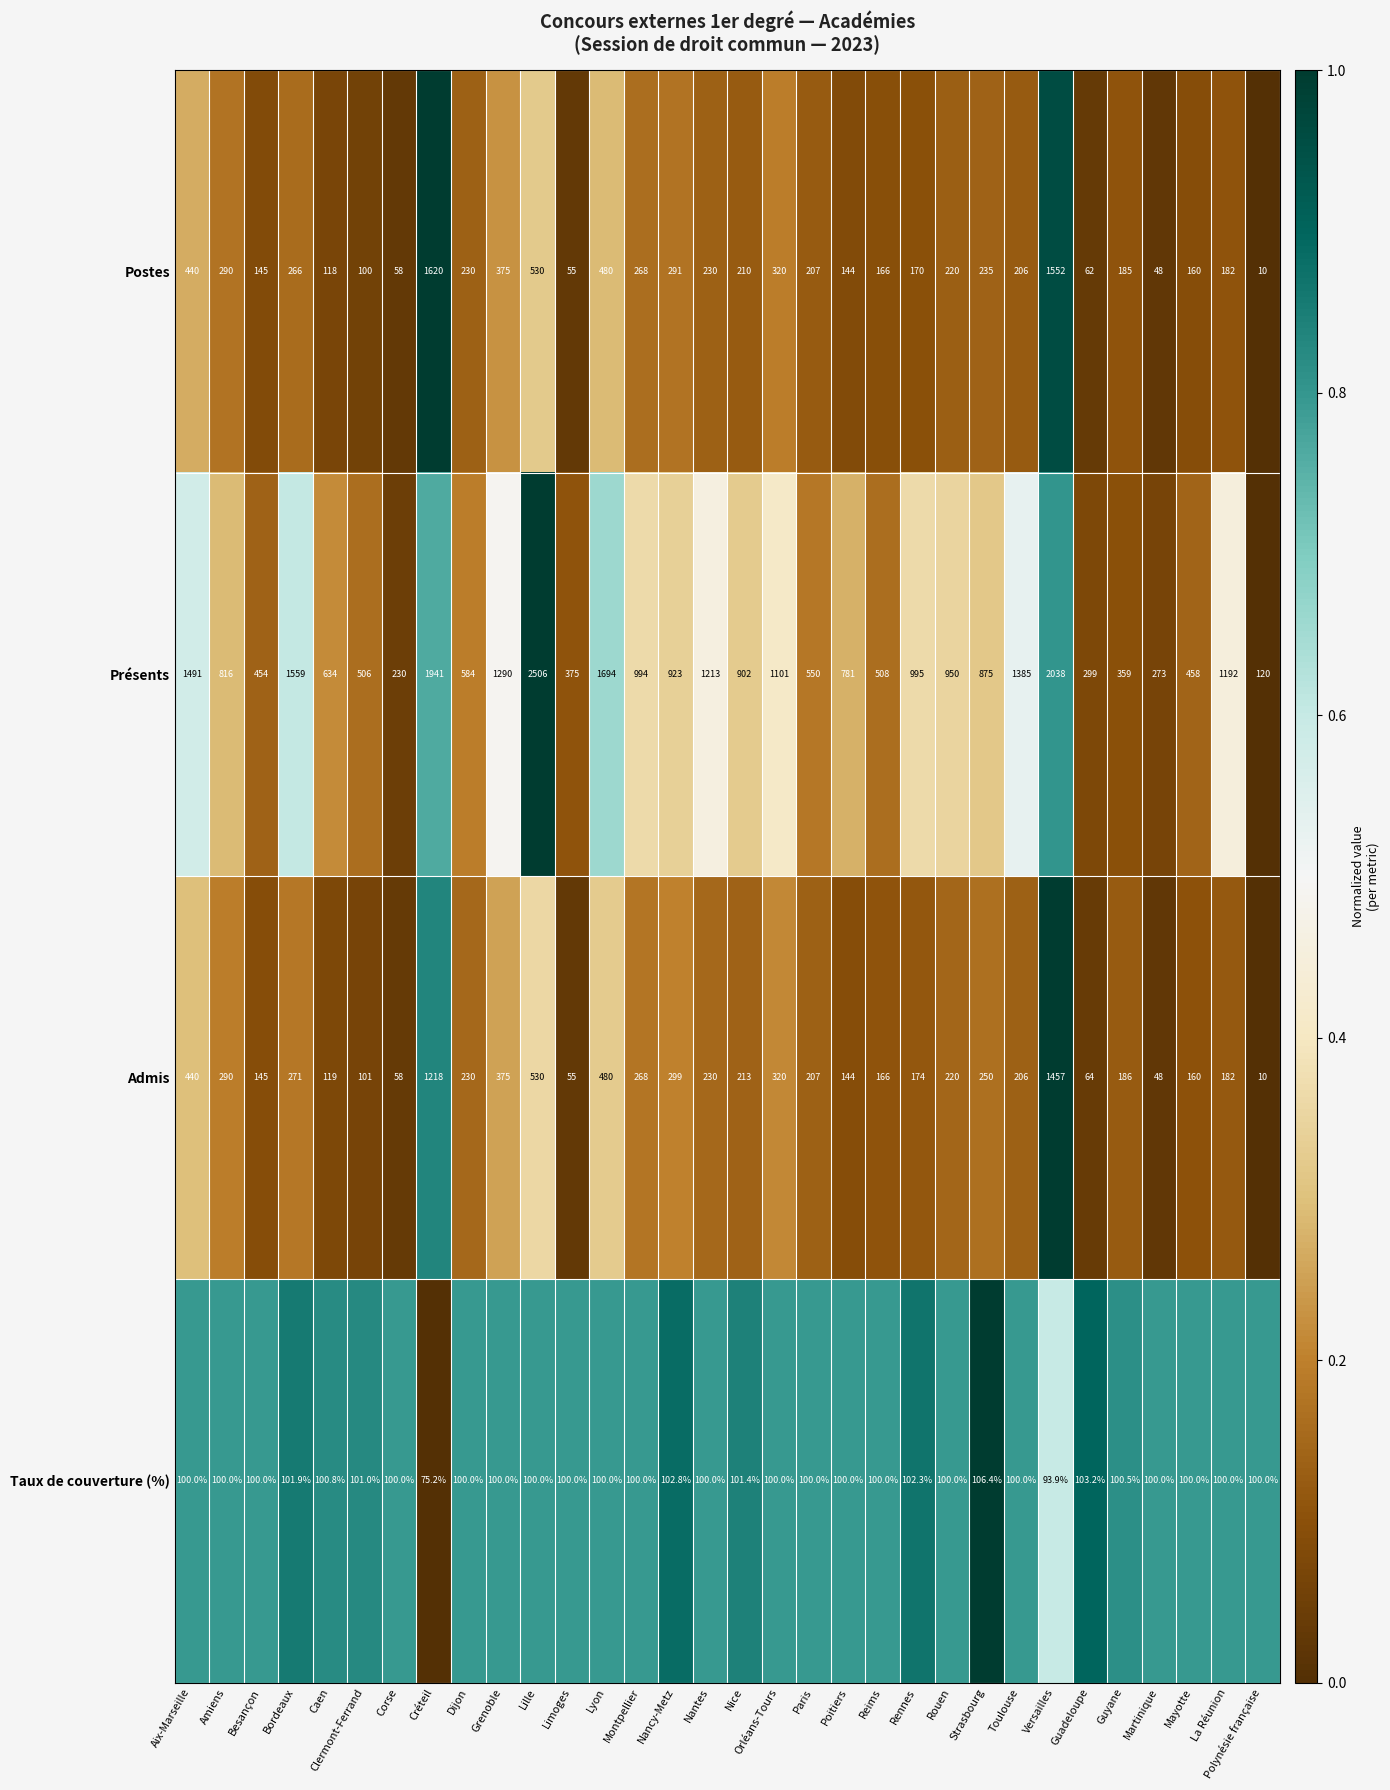

Is it true that Admis equals 160.0 at Mayotte?

True